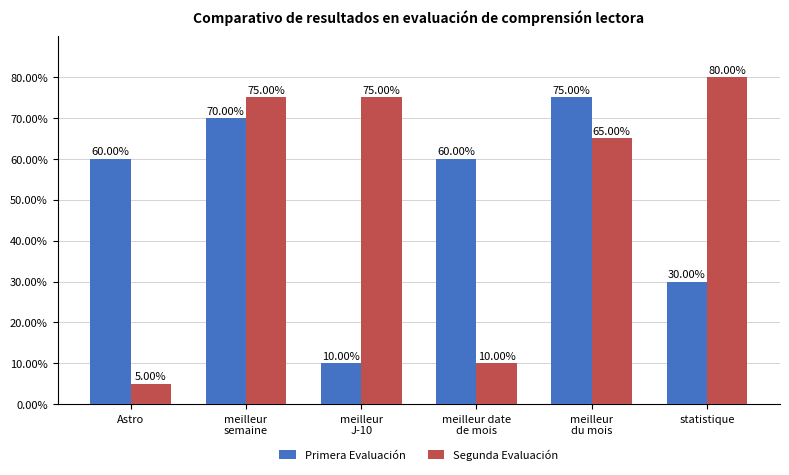

What is the label of the 1st bar from the left?

Astro